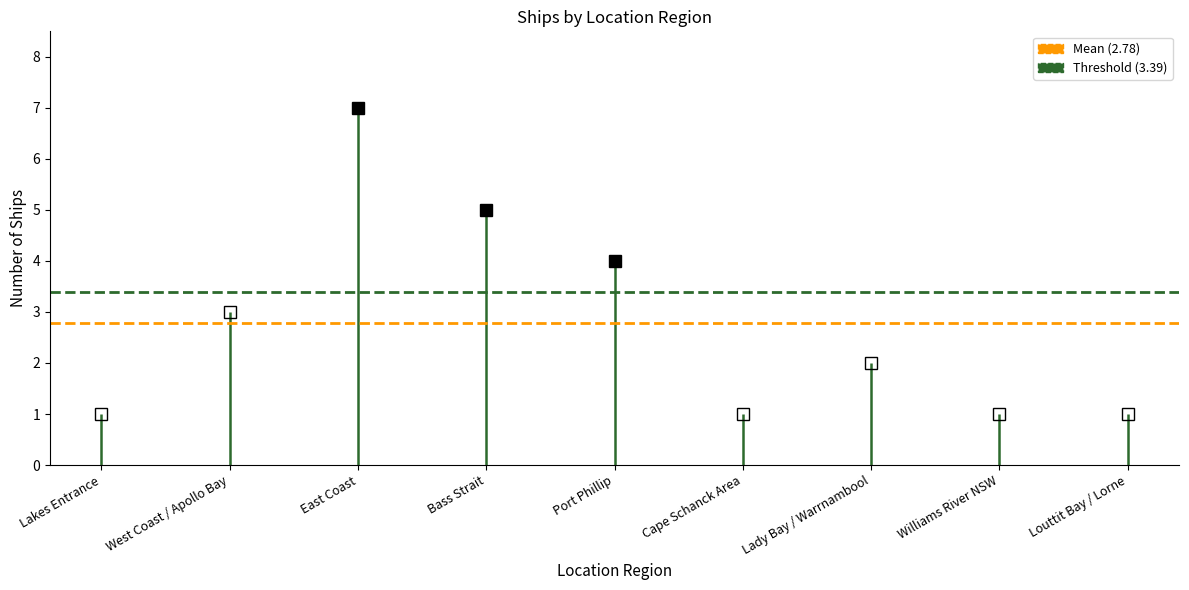

Is the value of Threshold (3.39) at West Coast / Apollo Bay greater than the value of Mean (2.78) at West Coast / Apollo Bay?

Yes